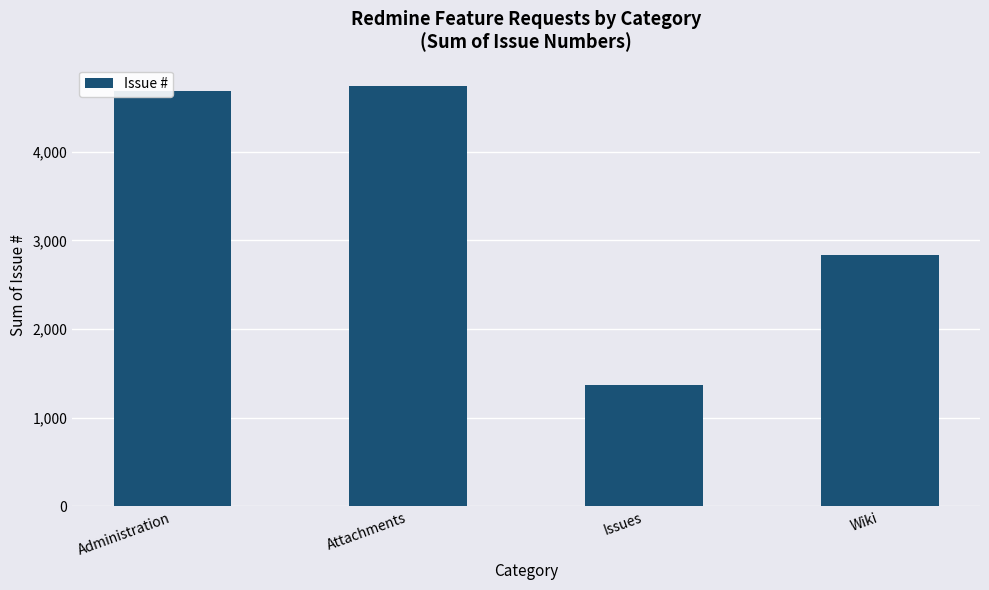

What is the minimum value shown in the chart?

1365